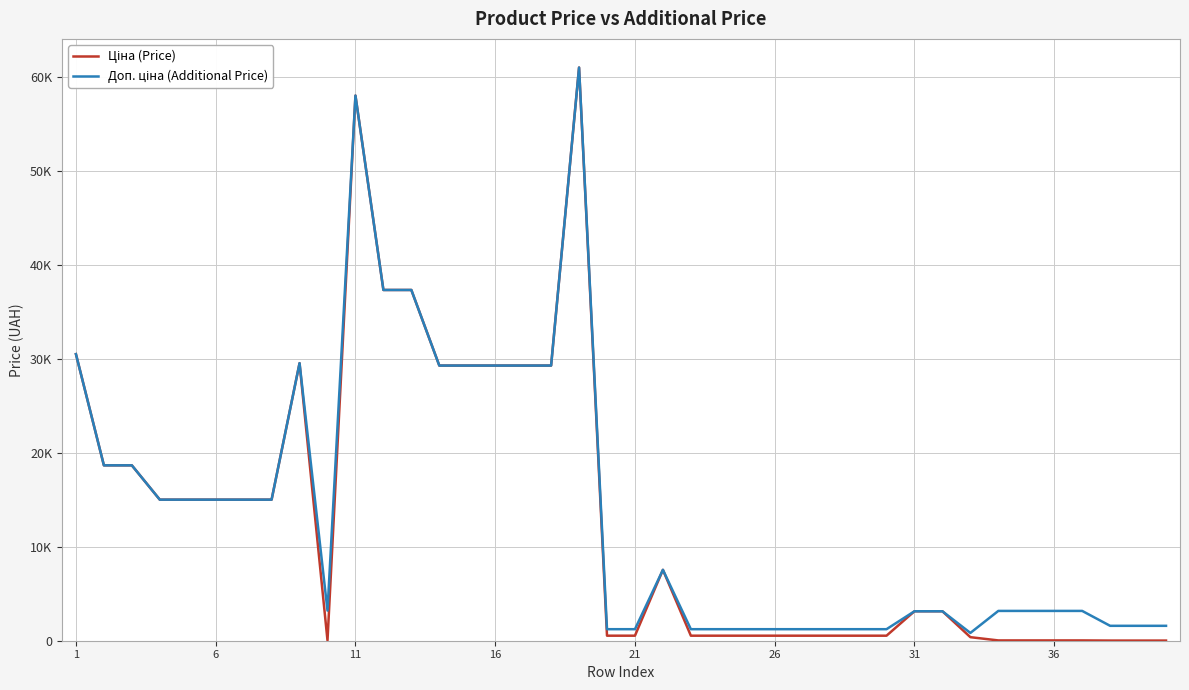

What is the sum of all Ціна (Price) values?

532480.6